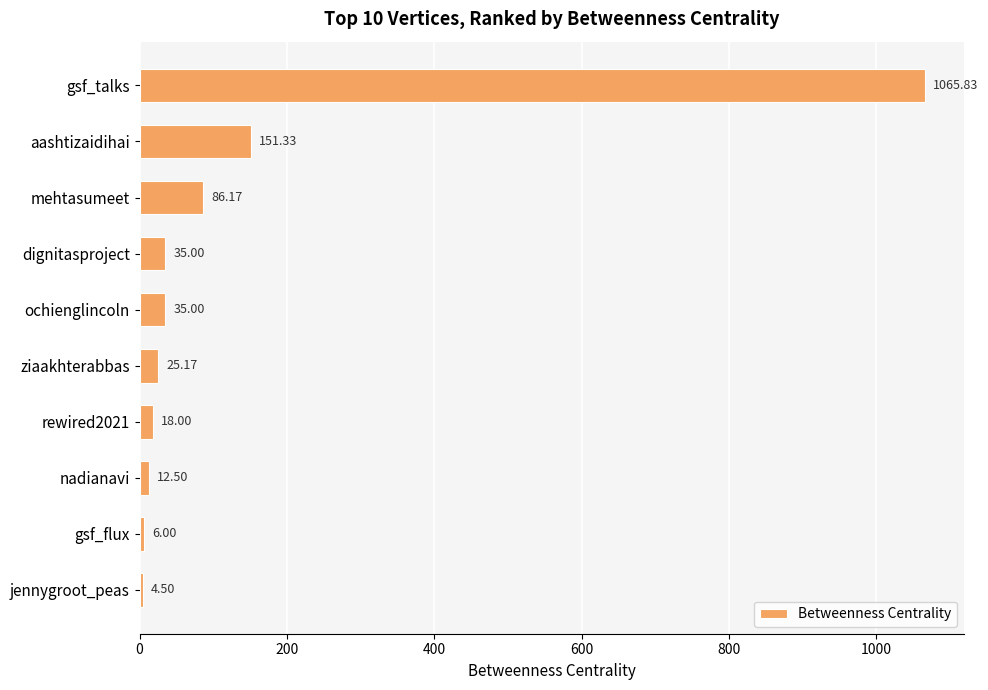

How many bars are there in total?

10